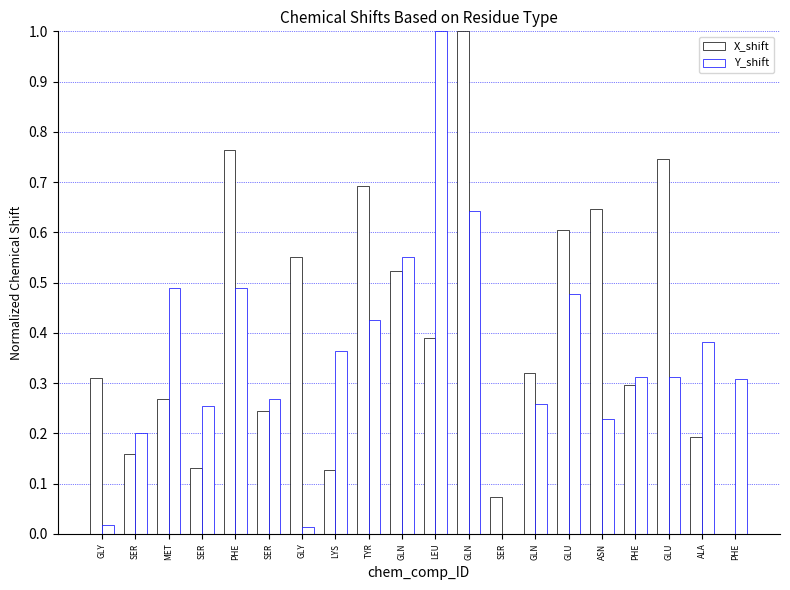

Are the bars grouped side by side (vs. stacked)?

Yes